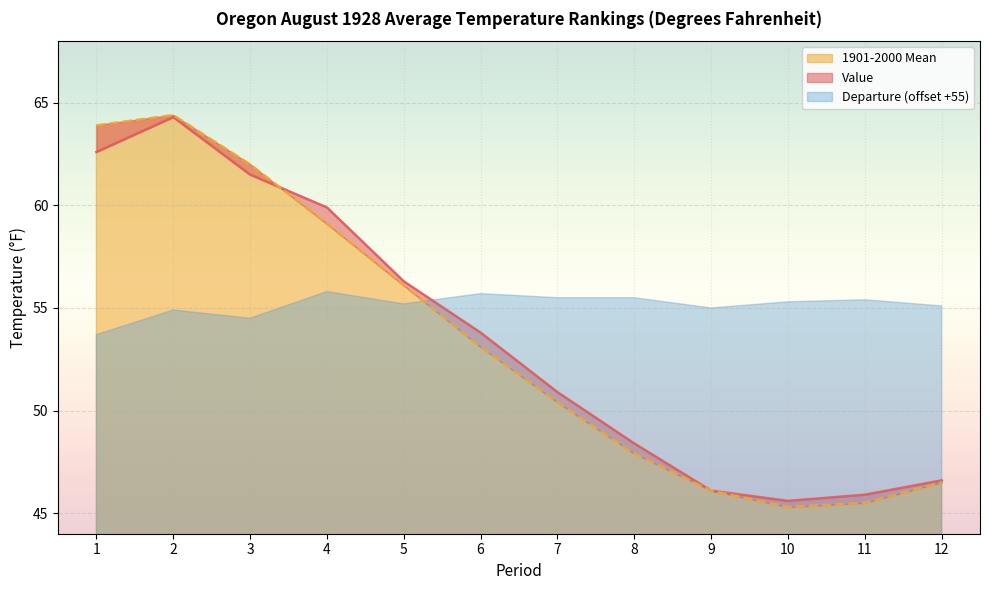

How many data points in 1901-2000 Mean are less than 53?

6